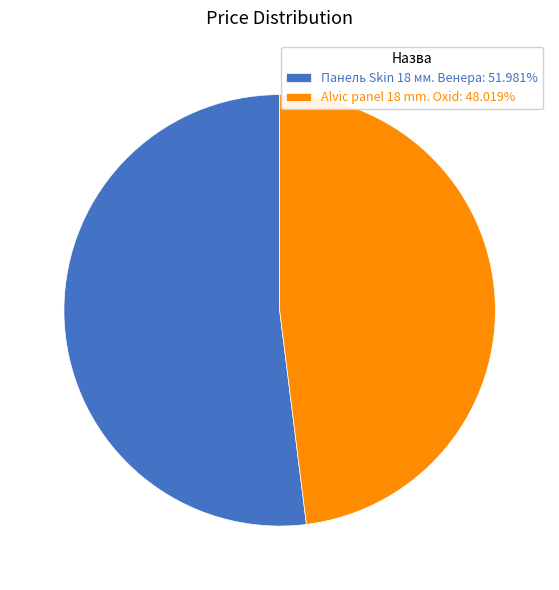

How many segments does this pie chart have?

2